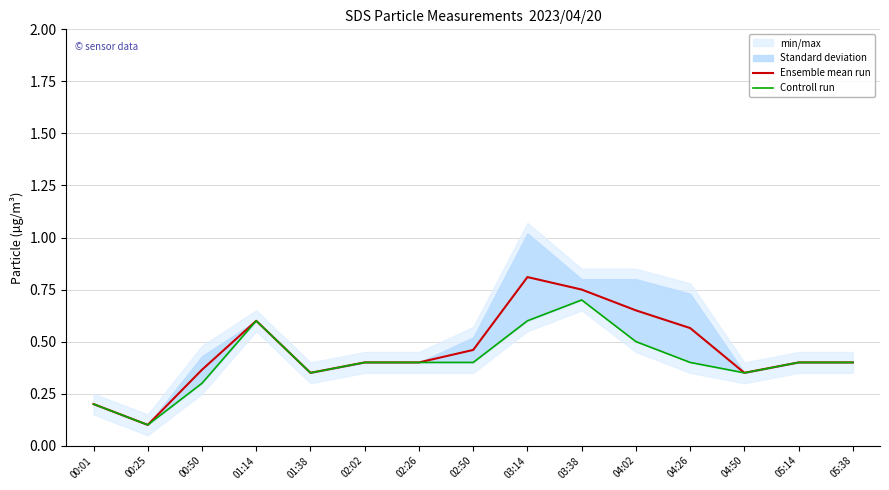

What position from the left is 01:38?

5